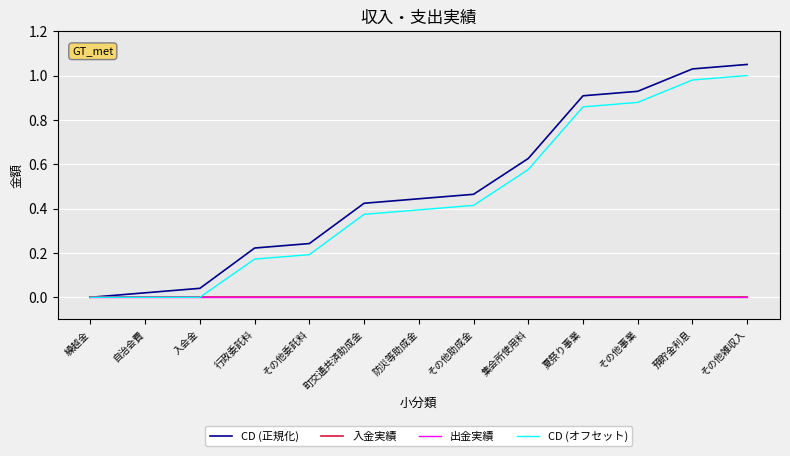

Is this an area chart (filled region under the line)?

No